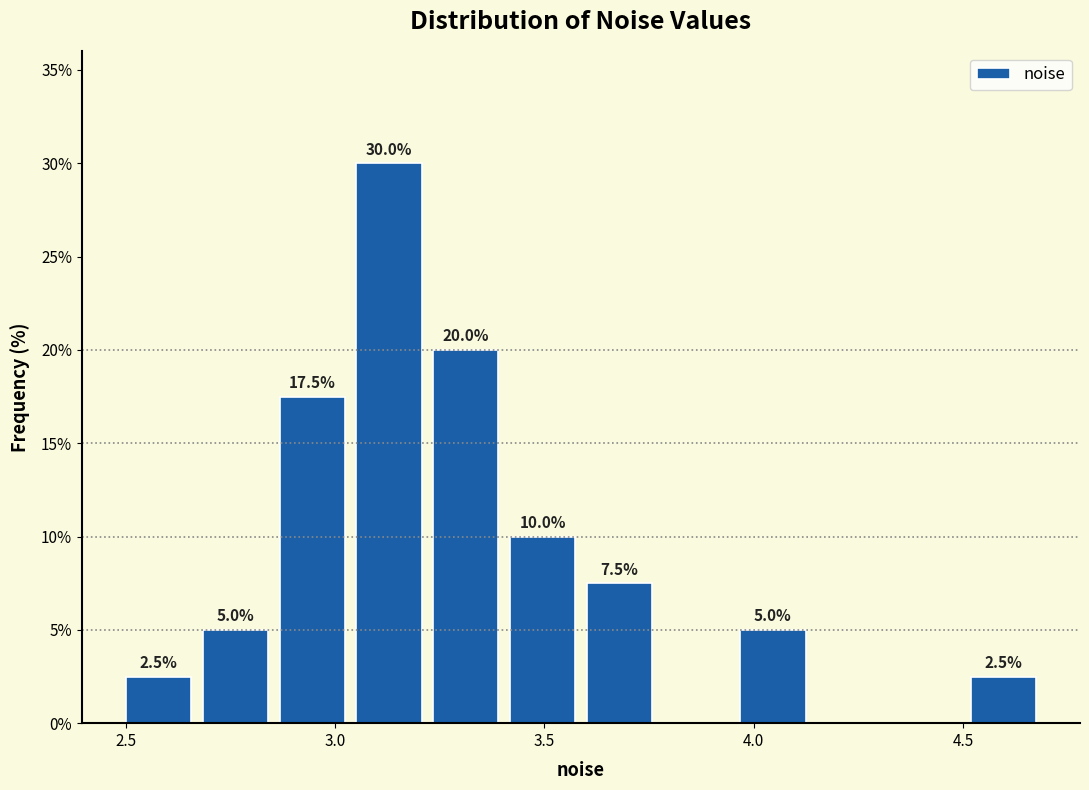

Read against the x-axis, roughly where is the centre of the tallest bar?

3.15